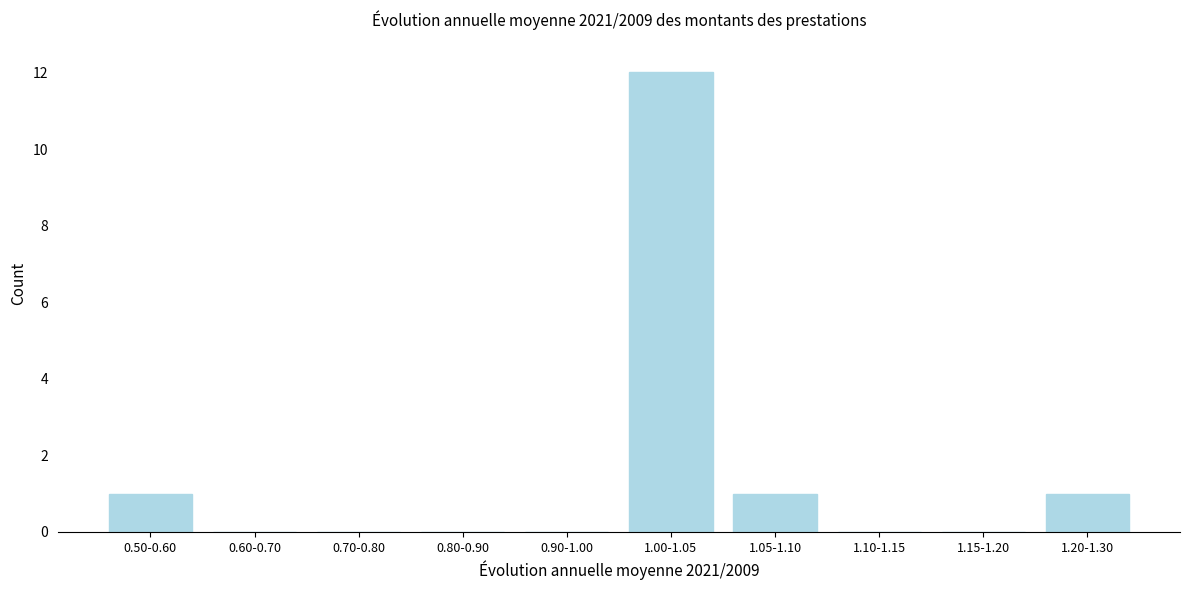

Reading left to right, what are all the values shown in this chart?

0.50-0.60=1	0.60-0.70=0	0.70-0.80=0	0.80-0.90=0	0.90-1.00=0	1.00-1.05=12	1.05-1.10=1	1.10-1.15=0	1.15-1.20=0	1.20-1.30=1